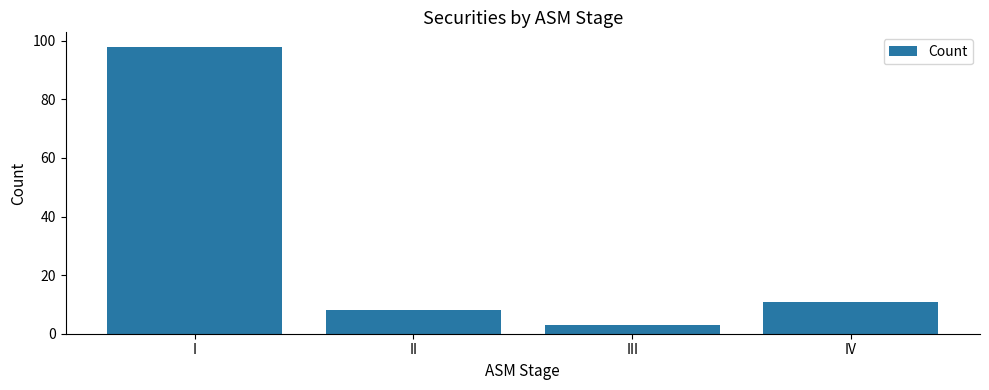

Reading left to right, extract all data points from this chart.

I=98	II=8	III=3	IV=11